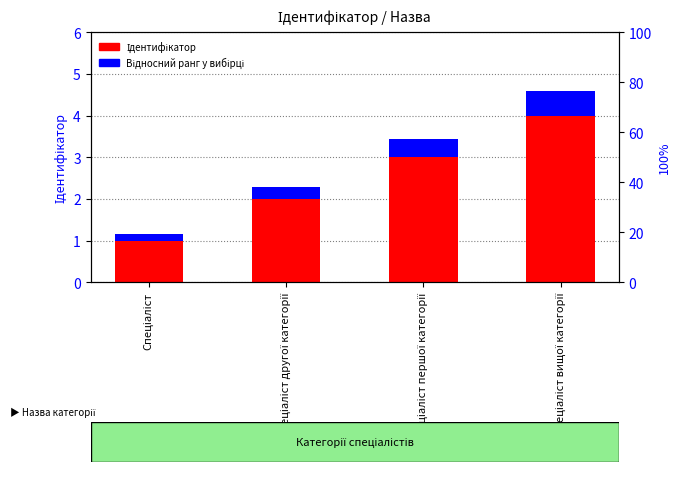

List the series in order of their overall mean, lowest first.

Відносний ранг у вибірці, Ідентифікатор